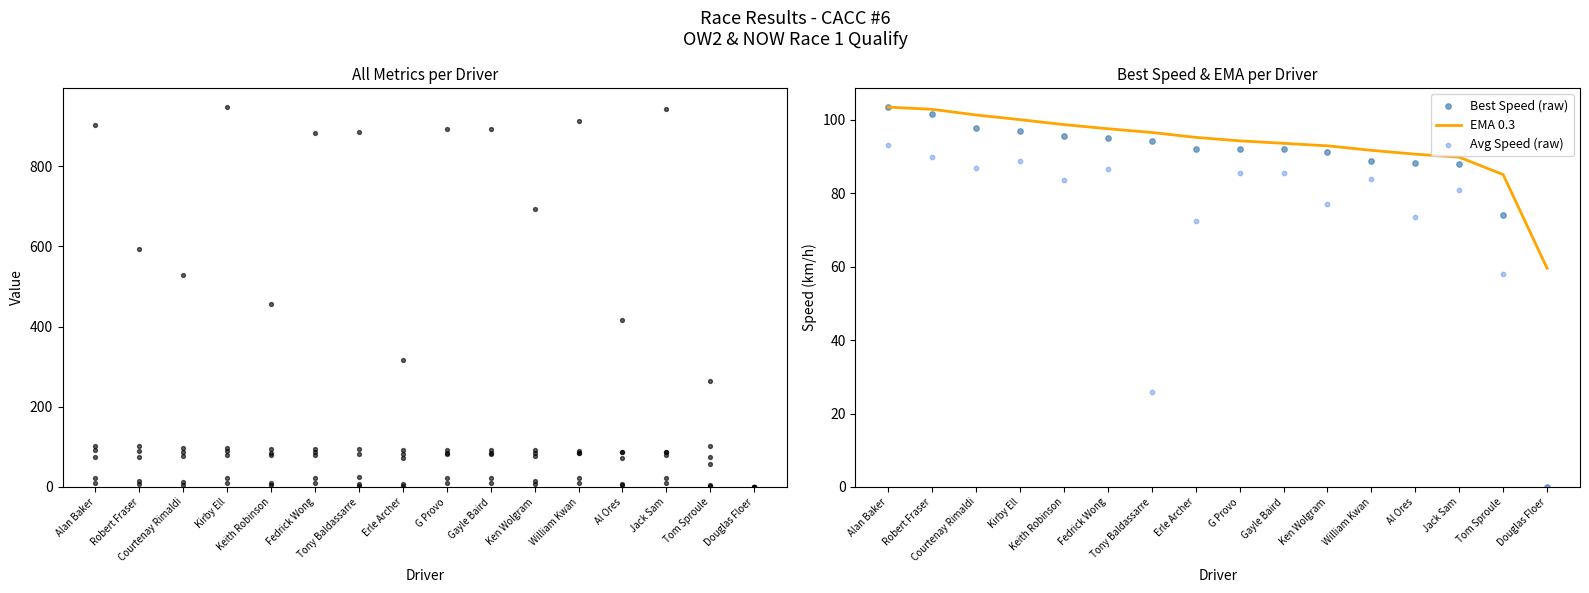

At how many categories does at least one series exceed 813?

8